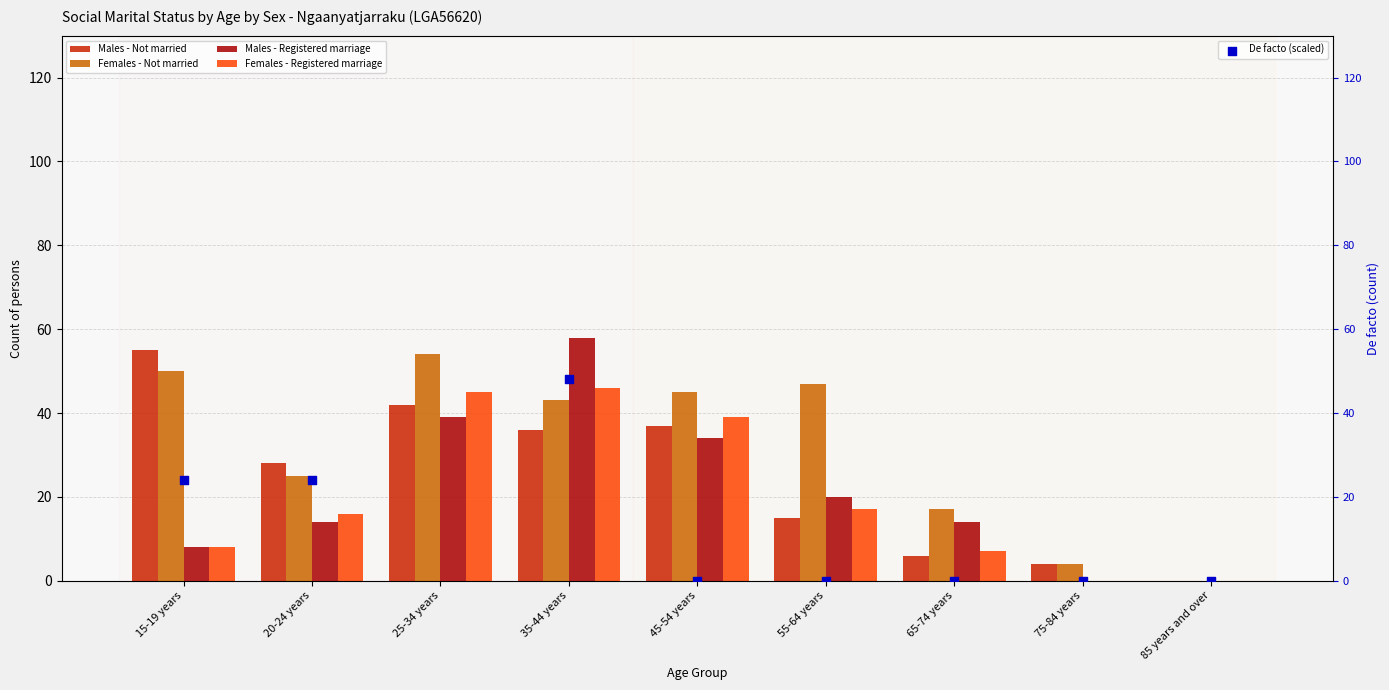

Which series contains the lowest Y value?

Males - Not married